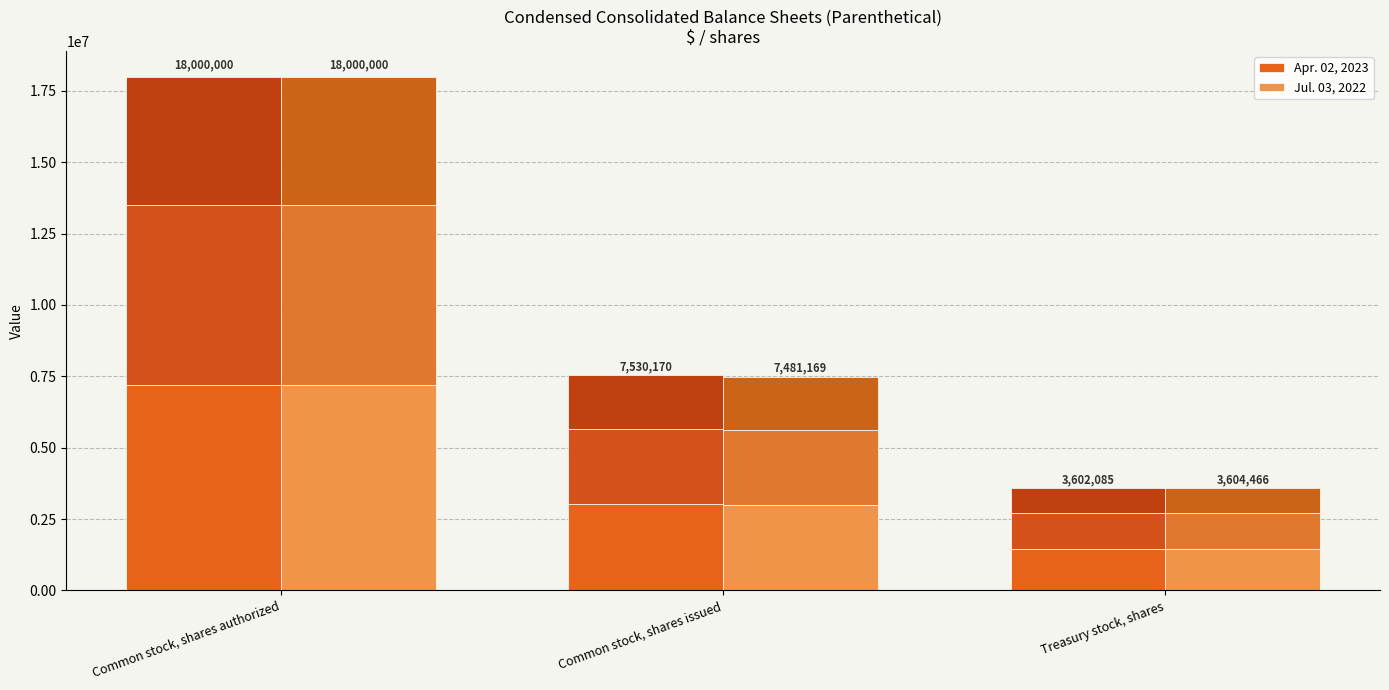

Which series has the largest total across all categories?

Apr. 02, 2023